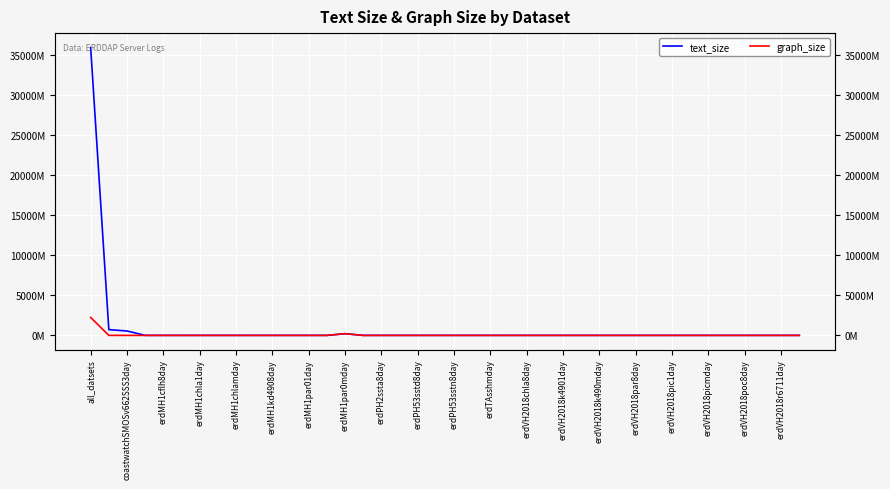

What is the maximum value shown in the chart?

35890578763